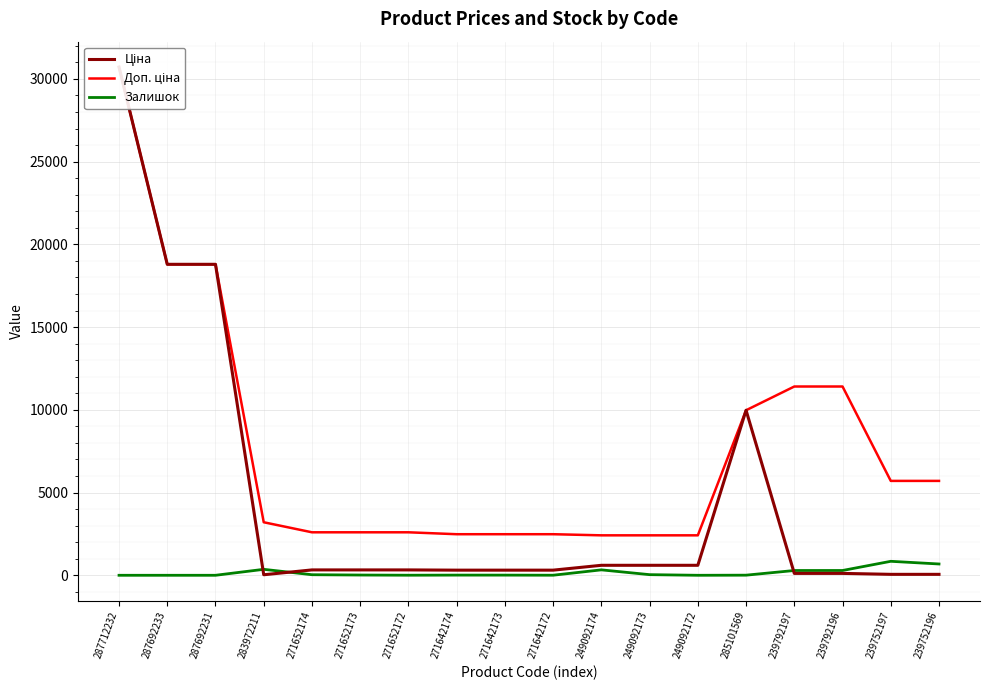

Which series has the widest spread of values?

Ціна